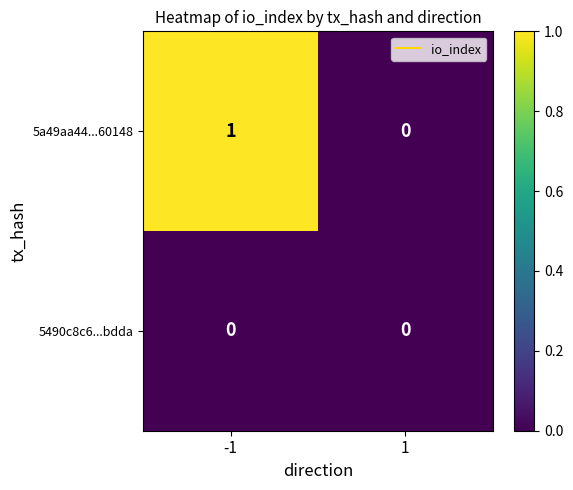

The 5490c8c6...bdda series shows 0 at 1. True or false?

True